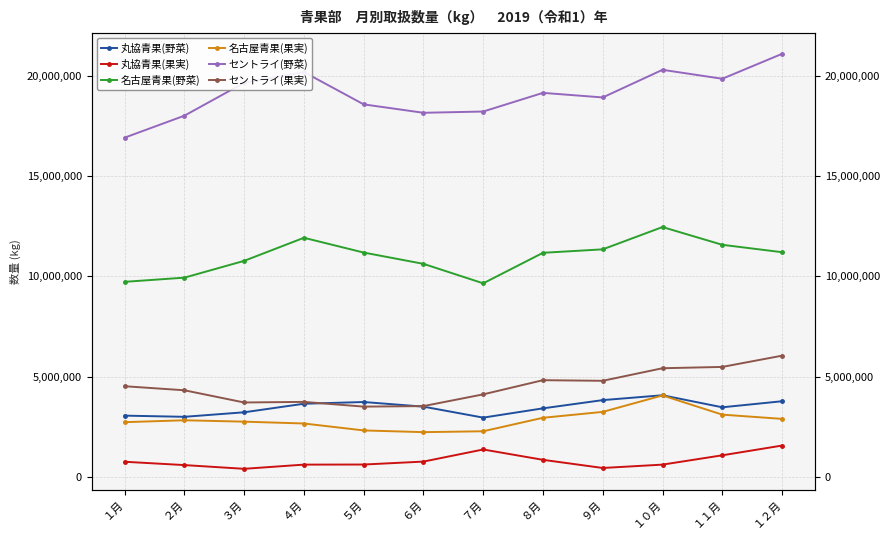

Rank the categories by 丸協青果(野菜) value from lowest to highest.

７月, ２月, １月, ３月, ８月, １１月, ６月, ４月, ５月, １２月, ９月, １０月